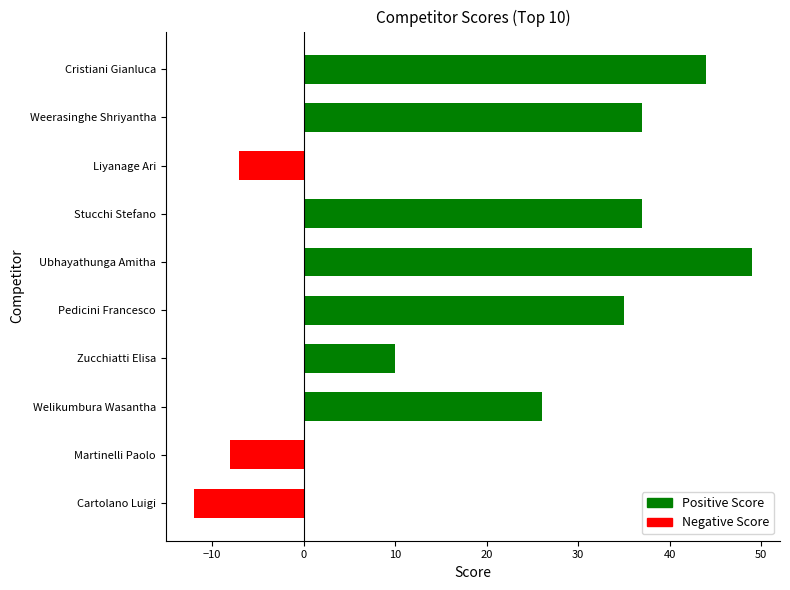

What is the difference between the second highest and minimum values?

56